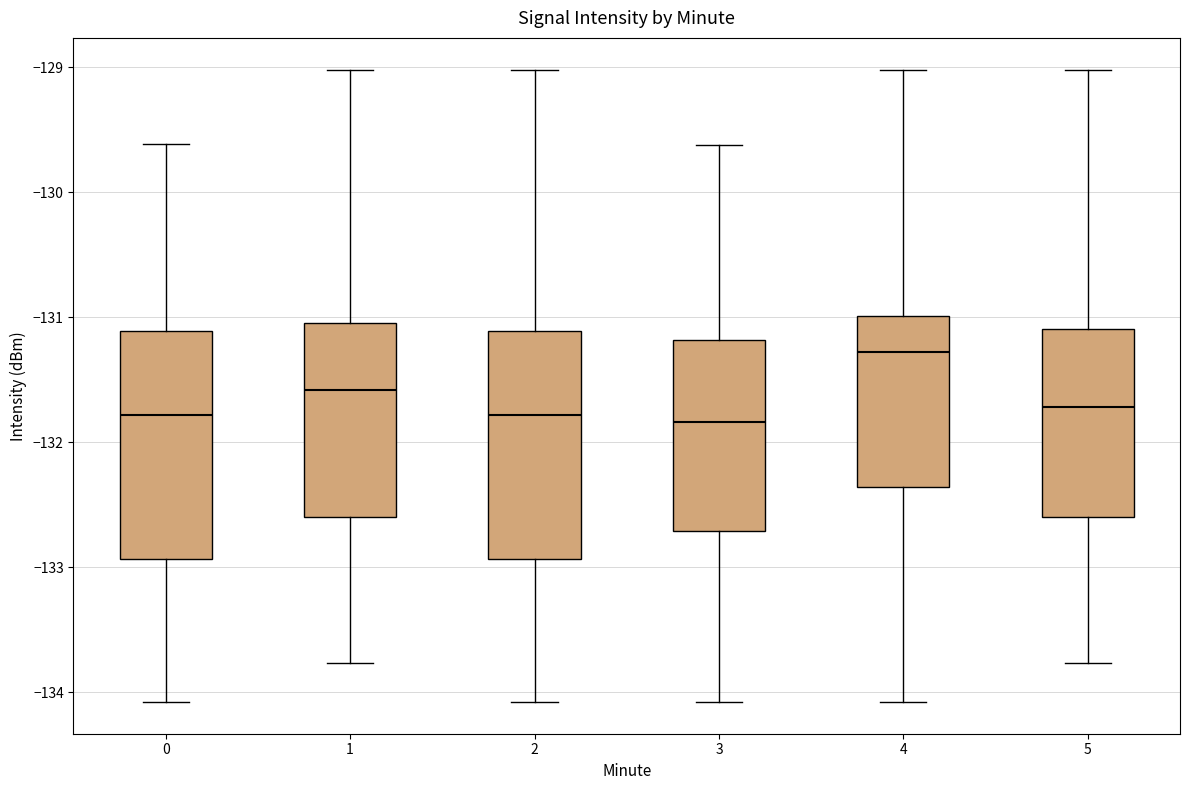

Reading left to right, transcribe this box plot: for each box, give where its median line is, the range the box spans, and where its two whiskers end, as read against the y-axis. The values are not printed on the chart, so give them approximately, as read against the axis.

0: median -131.8, box -132.9 to -131.1, whiskers -134.1 to -129.6
1: median -131.6, box -132.6 to -131.0, whiskers -133.8 to -129.0
2: median -131.8, box -132.9 to -131.1, whiskers -134.1 to -129.0
3: median -131.8, box -132.7 to -131.2, whiskers -134.1 to -129.6
4: median -131.3, box -132.4 to -131.0, whiskers -134.1 to -129.0
5: median -131.7, box -132.6 to -131.1, whiskers -133.8 to -129.0